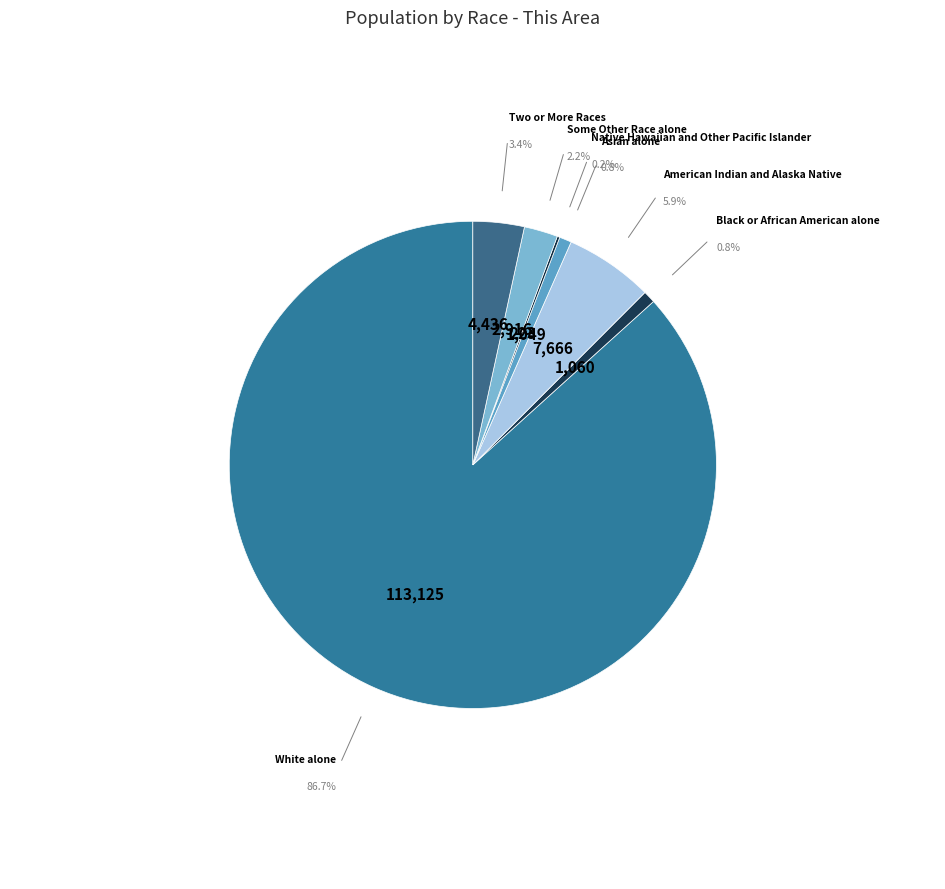

To the nearest percent, what is the combined percentage of American Indian and Alaska Native and Some Other Race alone?

8%